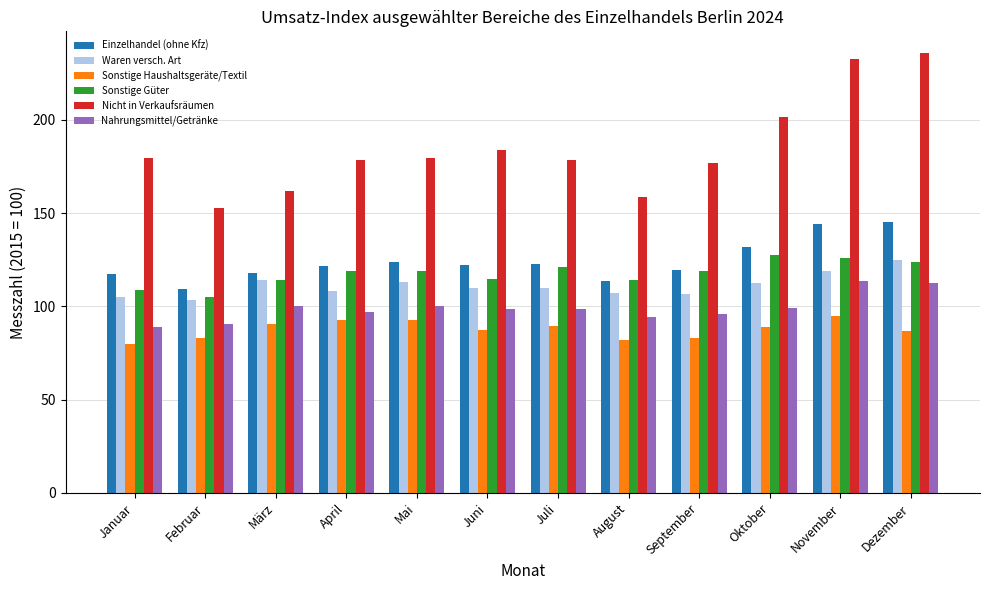

What is the spread (max minus min) of values at Oktober?

112.4